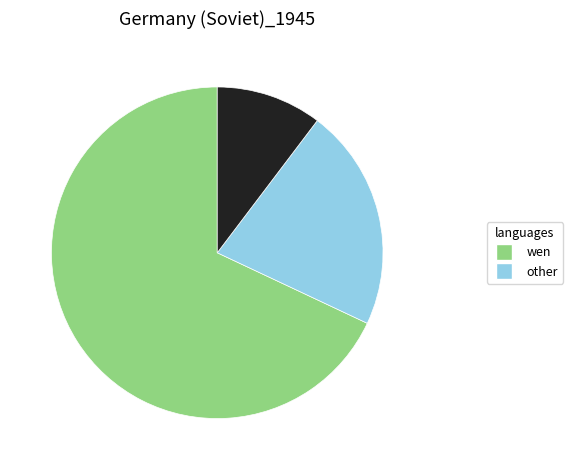

Is there any slice that represents more than half of the pie?

Yes